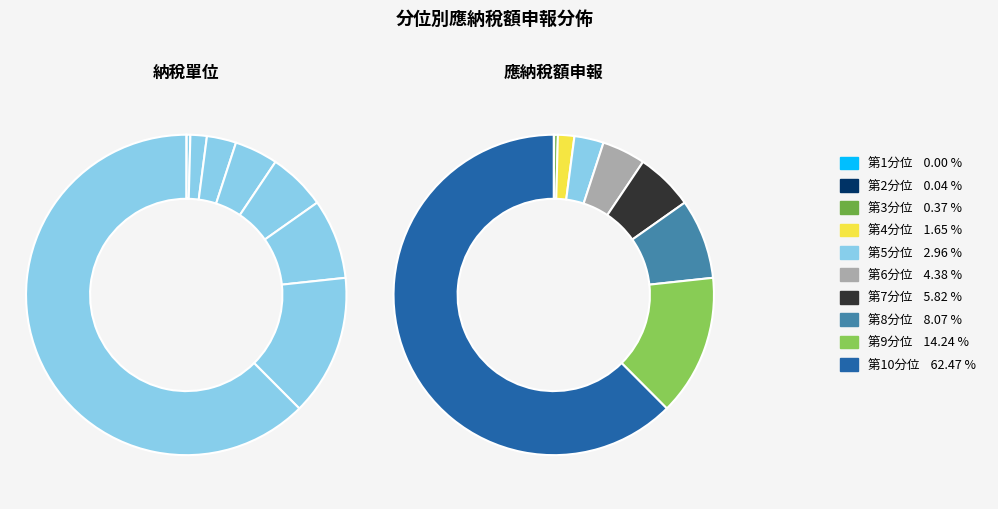

What percentage is the 第8分位 slice, to the nearest percent?

8%